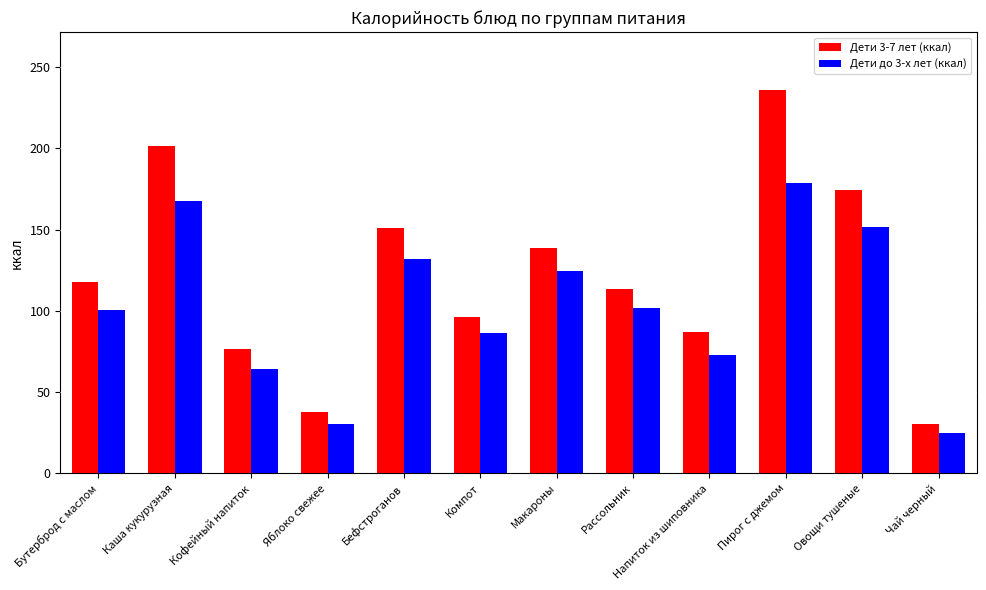

Is it true that Дети до 3-х лет (ккал) equals 263.5 at Каша кукурузная?

False